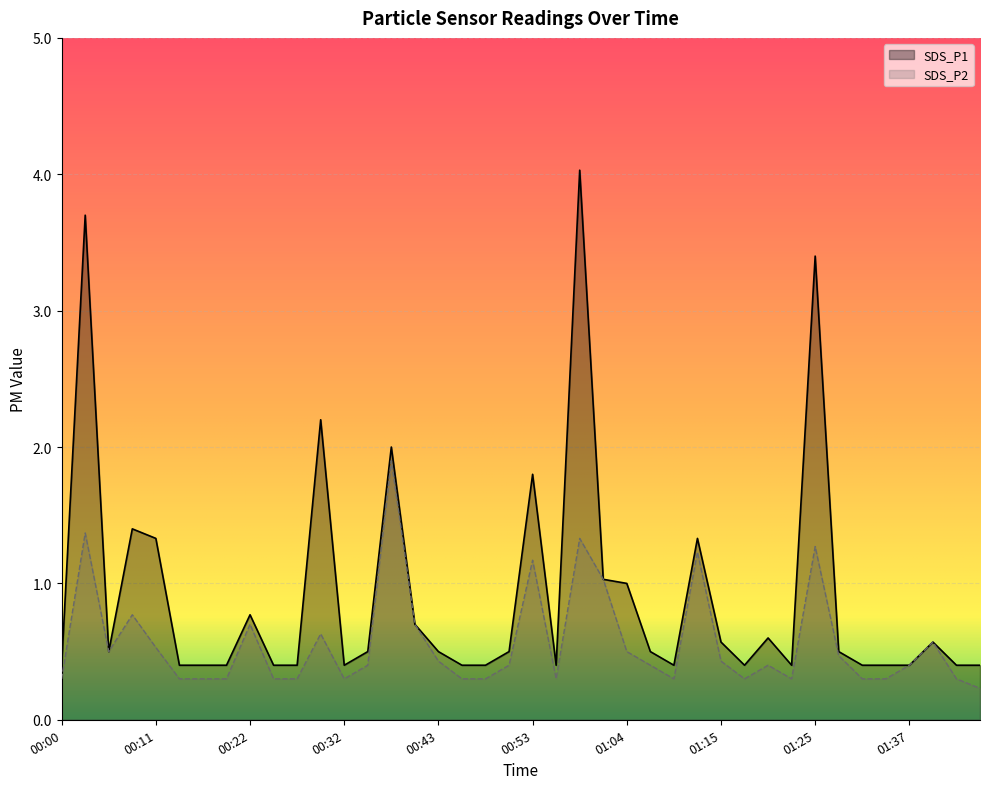

Is it true that SDS_P2 equals 0.4 at 01:43?

False